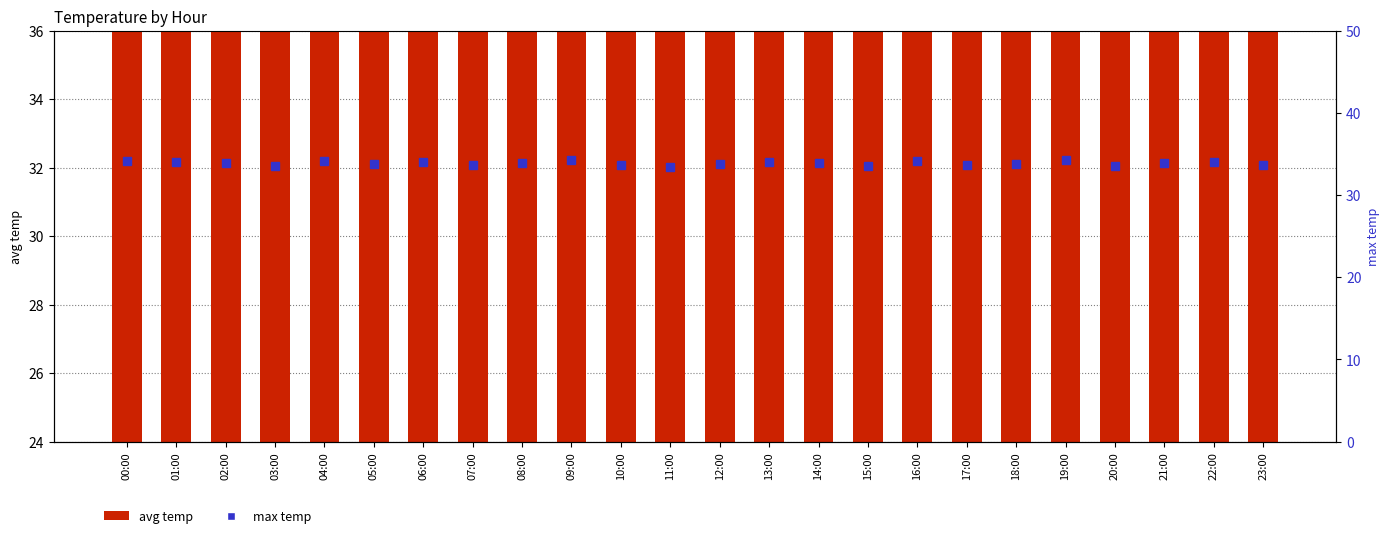

True or false: avg temp has a value of 28.6 at 04:00.

True